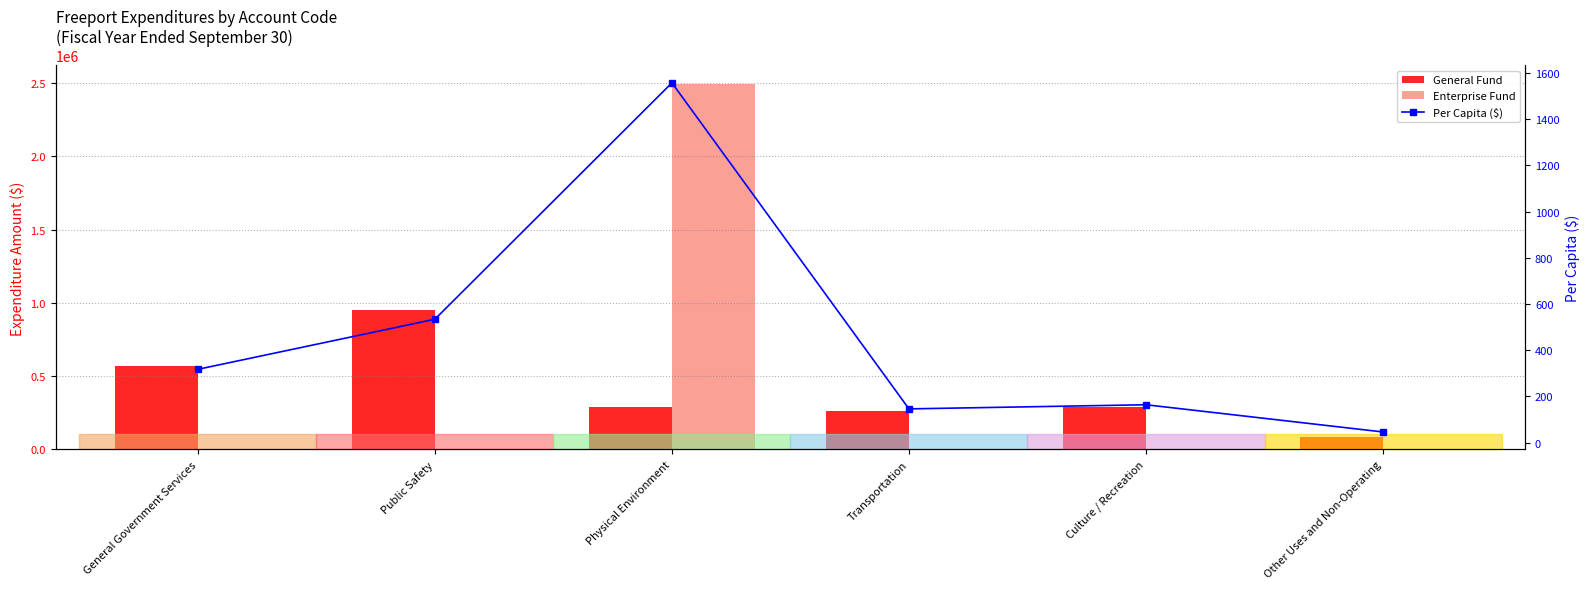

What is the total value across all series at Transportation?

260758.8